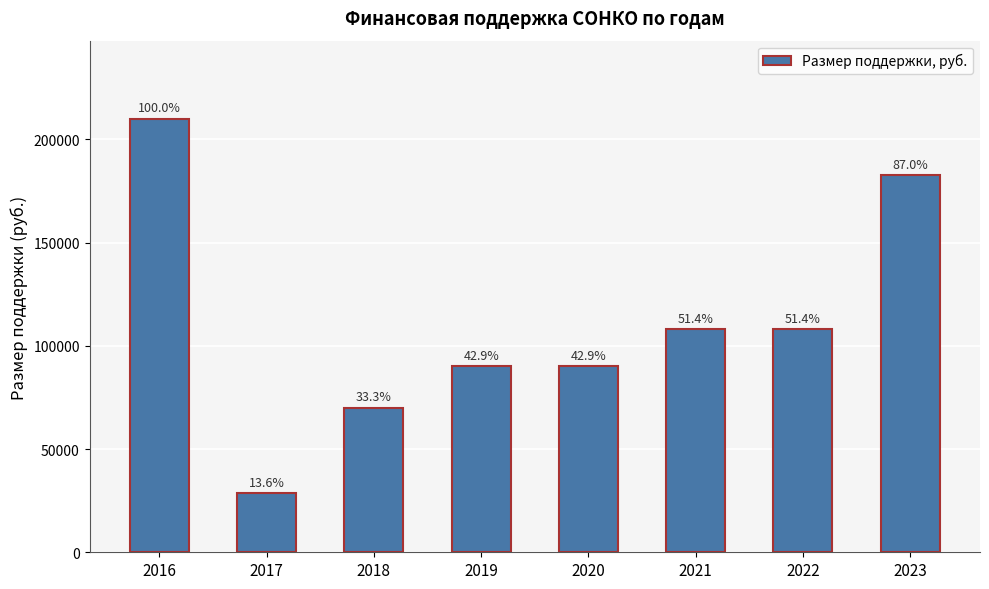

How many bars are there in total?

8